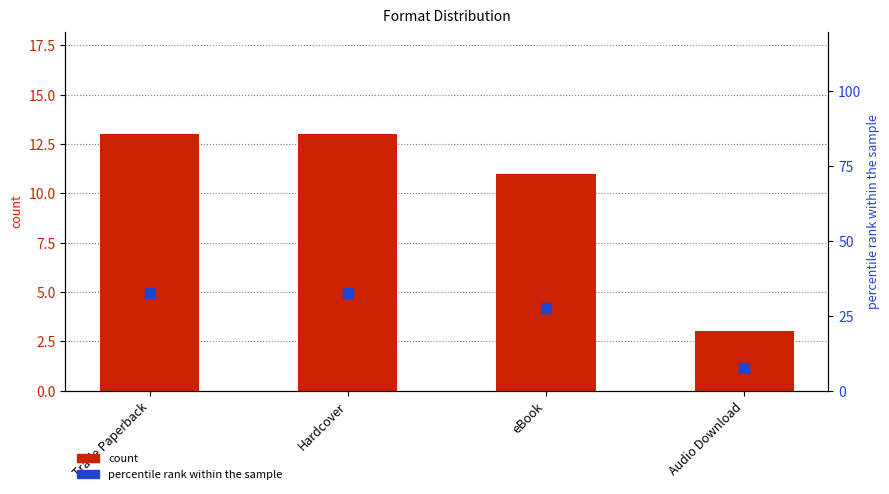

Which series contains the highest Y value?

percentile rank within the sample